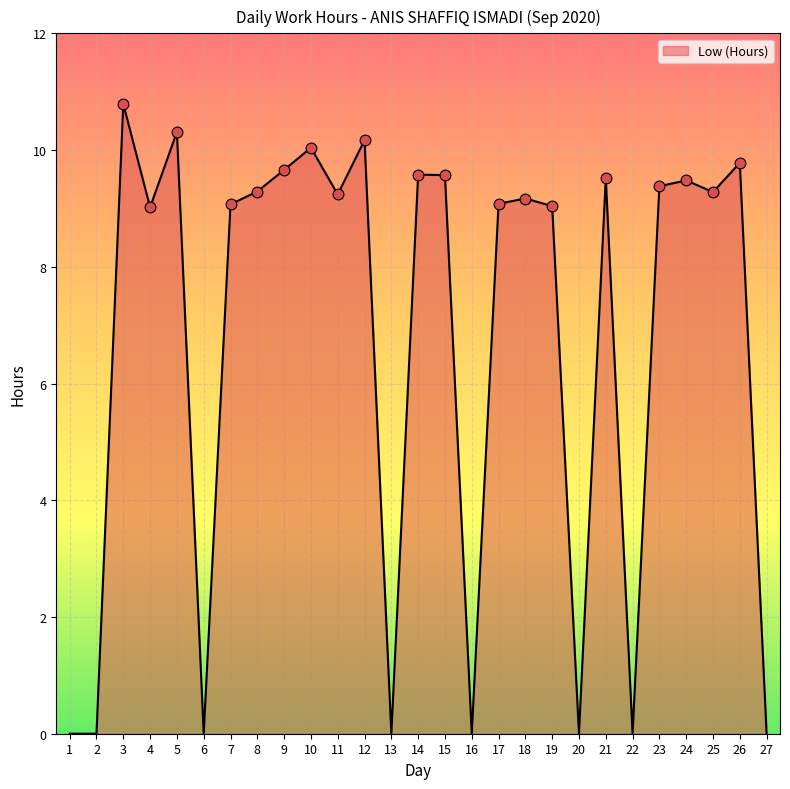

Which has a higher value, 1 or 15?

15